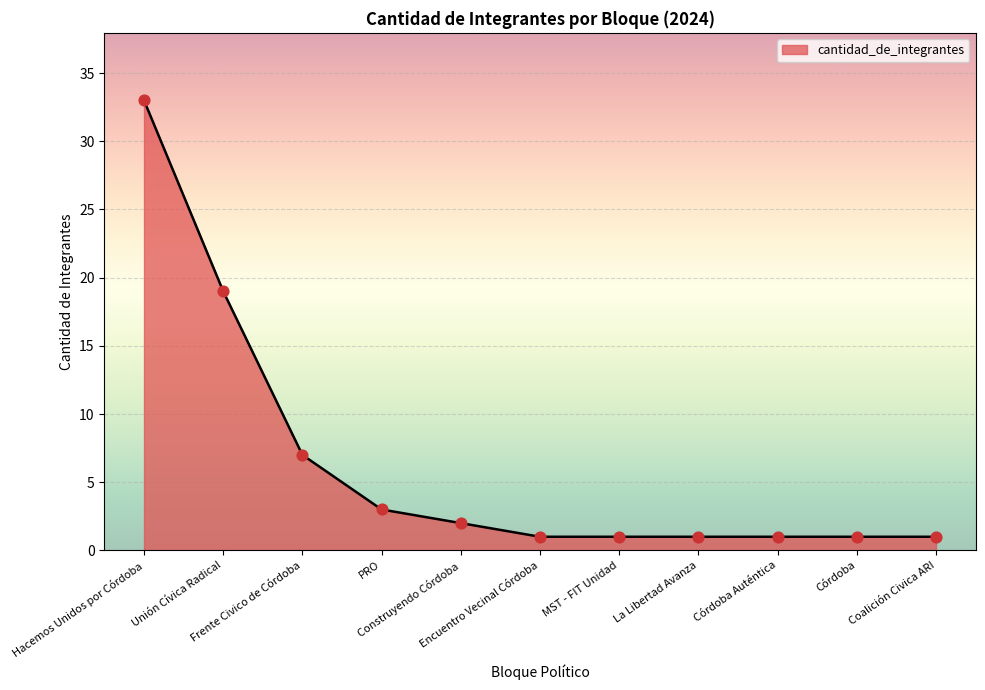

What is the ratio of the value at Frente Civico de Córdoba to the value at La Libertad Avanza?

7.0